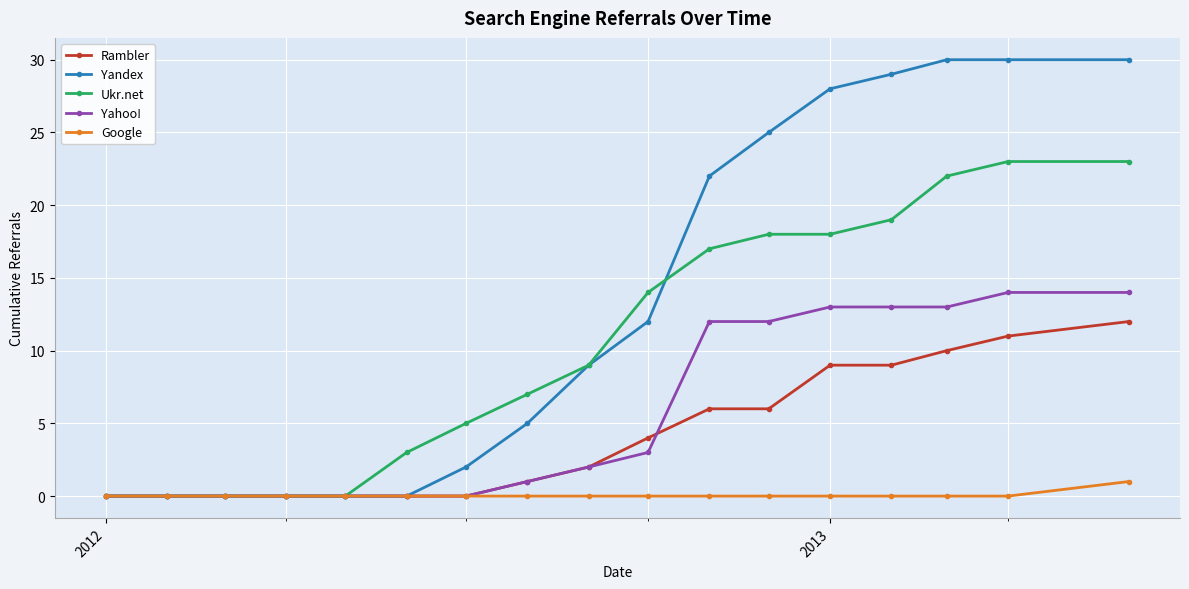

What is the sum of all Yahoo! values?

97